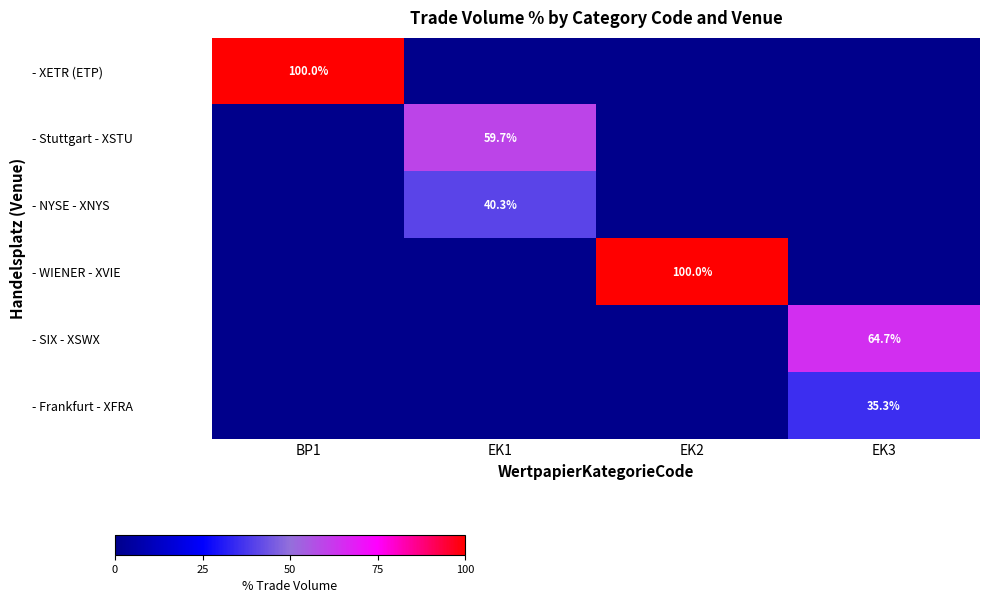

True or false: - WIENER - XVIE has a value of 66.3 at EK2.

False